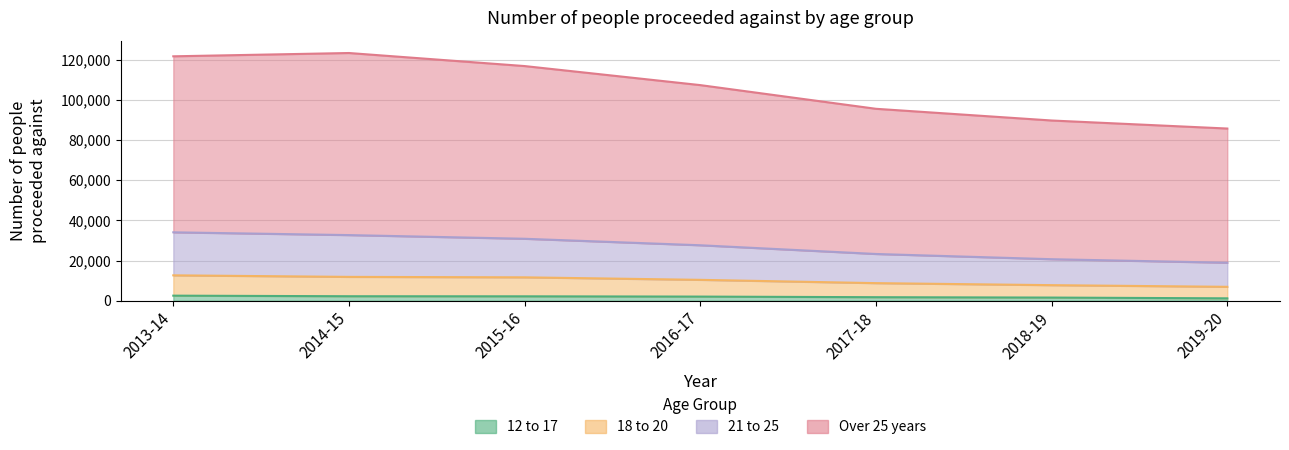

True or false: Over 25 years and 18 to 20 cross at least once.

False